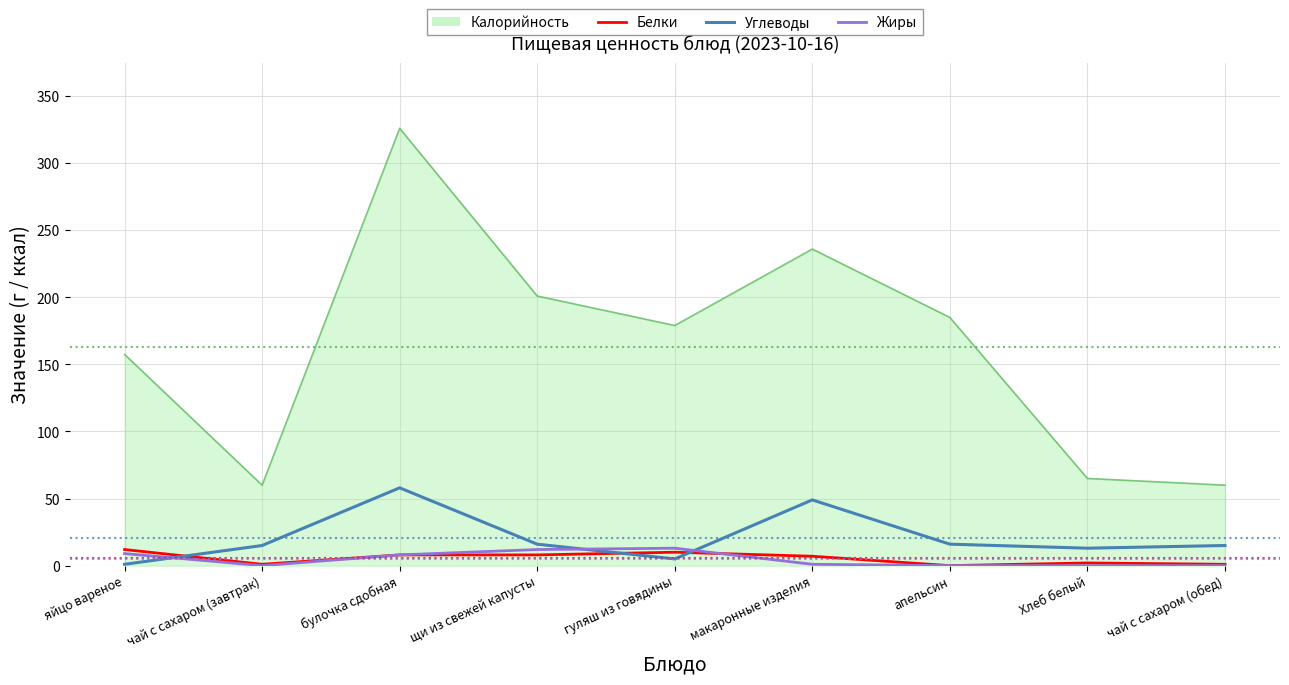

Which series has the widest spread of values?

Калорийность